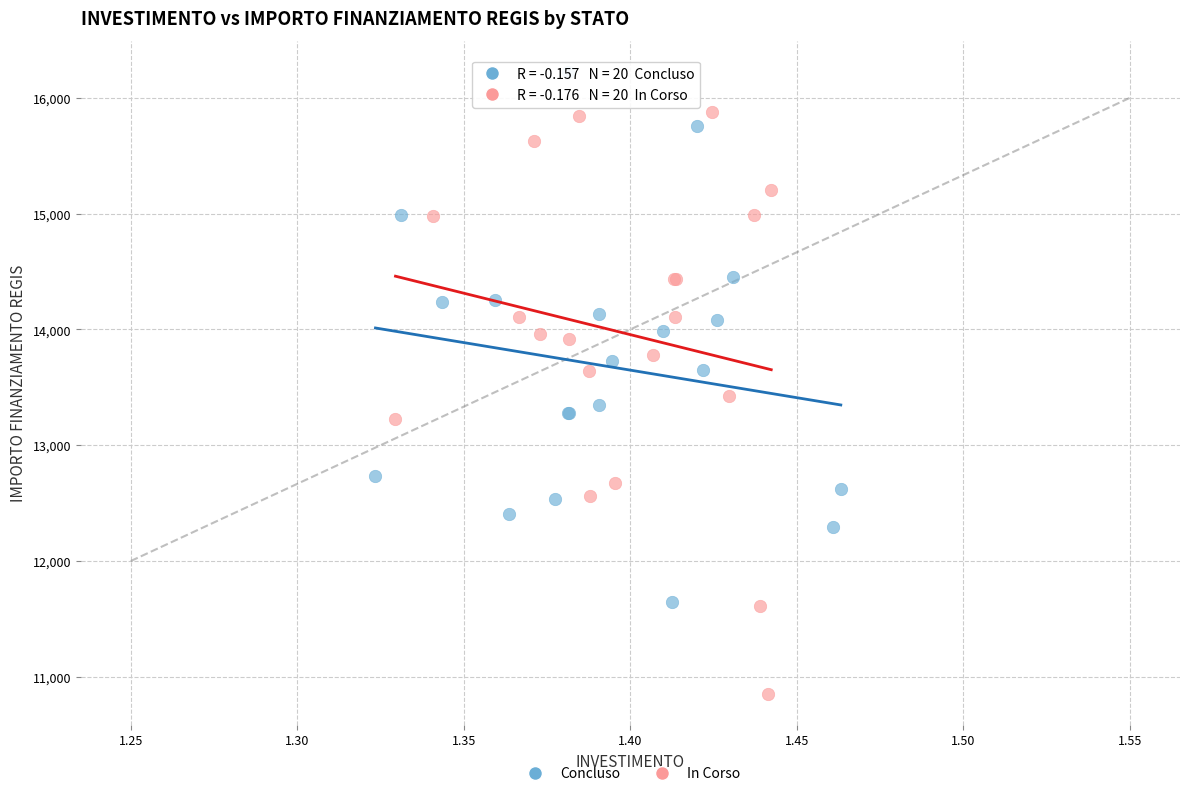

Which series contains the highest Y value?

Concluso